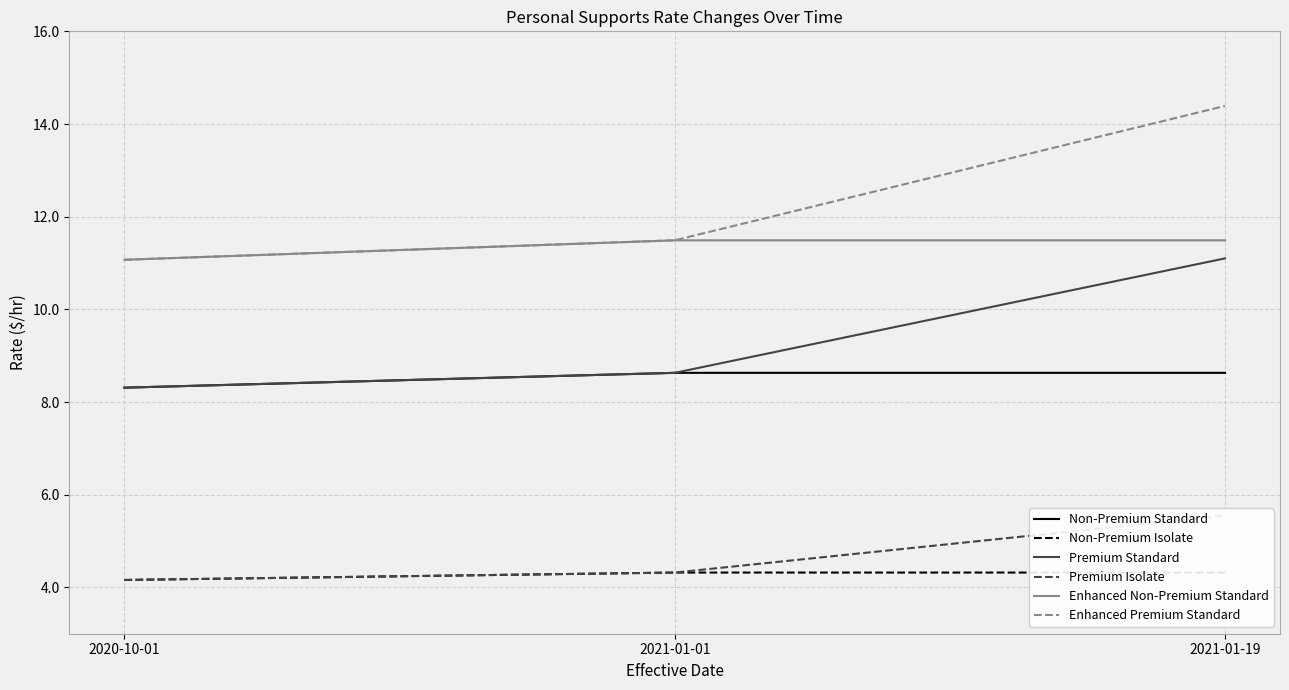

At which category is the sum across all series the highest?

2021-01-19